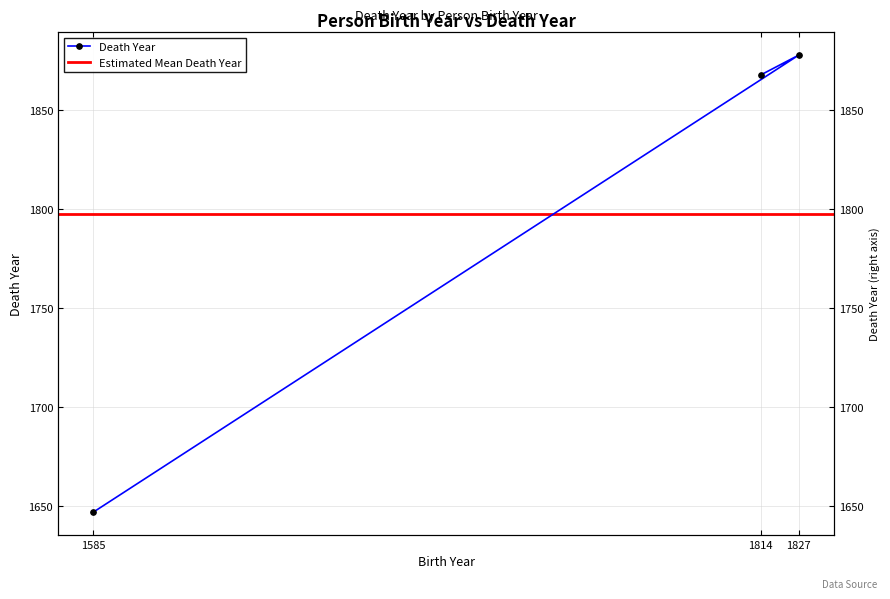

What is the label of the 1st point from the left?

1585